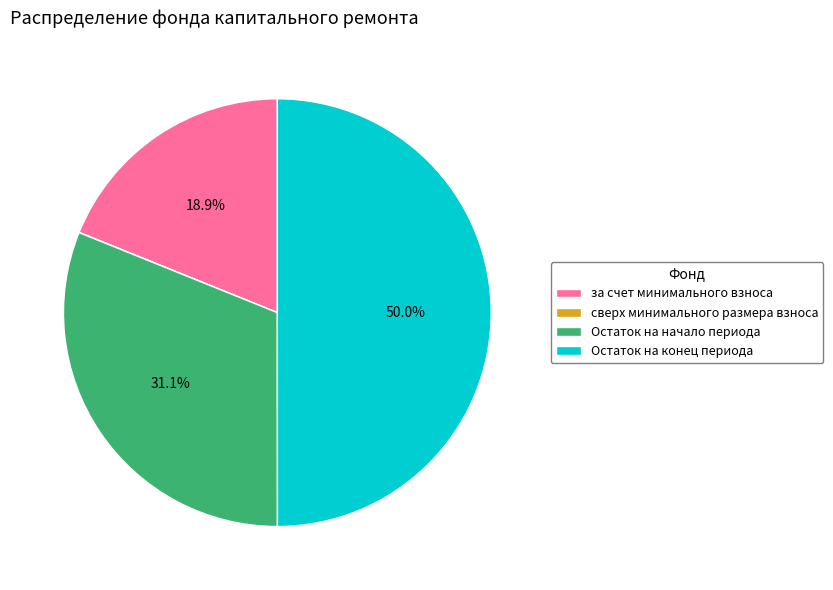

The Остаток на начало периода slice represents 31% of the pie. True or false?

True